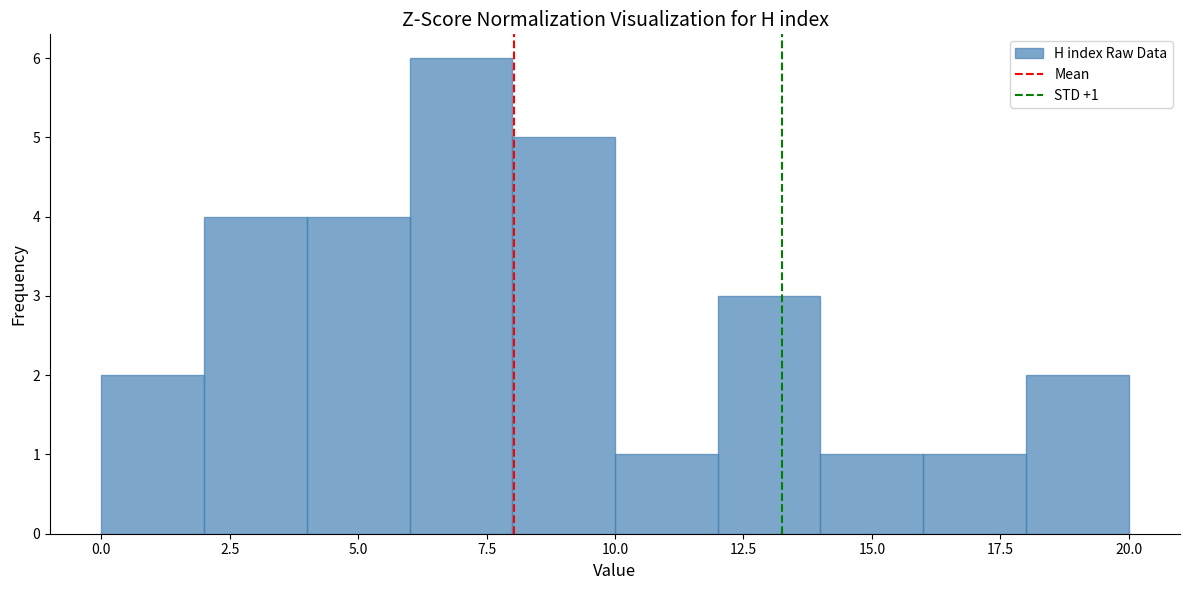

Which range on the x-axis has the tallest bar?

6 to 8